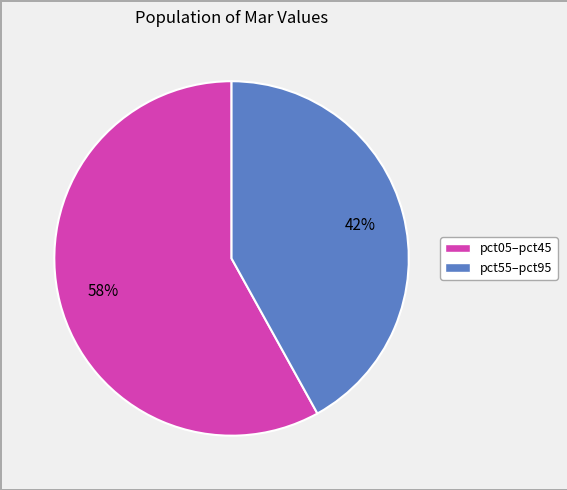

To the nearest percent, what is the average slice percentage?

50%